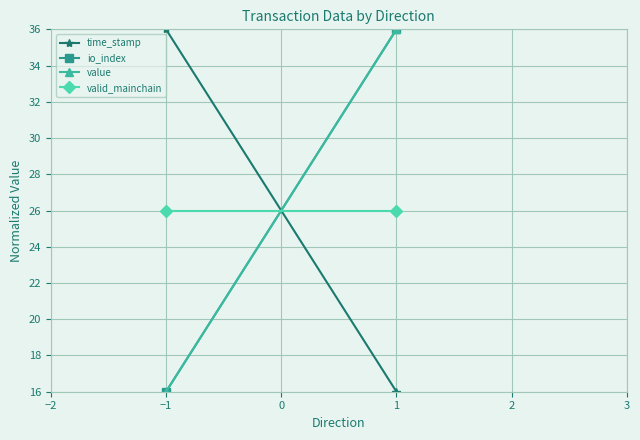

How many values in the time_stamp series are below 36?

1